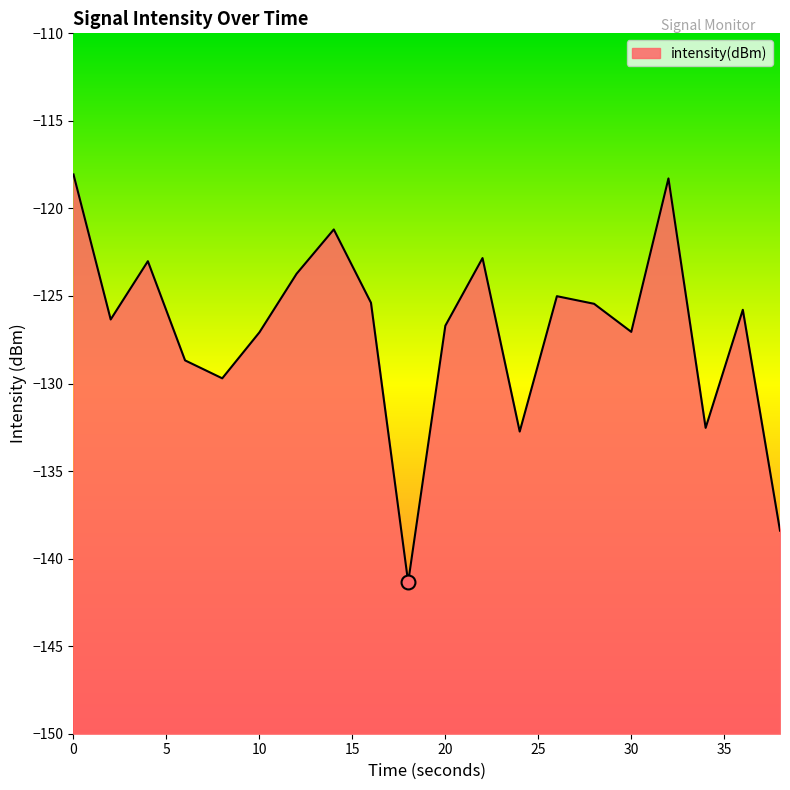

Reading left to right, transcribe all the data shown in this chart.

0=-118.1	2=-126.3	4=-123.0	6=-128.7	8=-129.7	10=-127.1	12=-123.7	14=-121.2	16=-125.4	18=-141.3	20=-126.7	22=-122.8	24=-132.7	26=-125.0	28=-125.4	30=-127.0	32=-118.3	34=-132.5	36=-125.8	38=-138.4